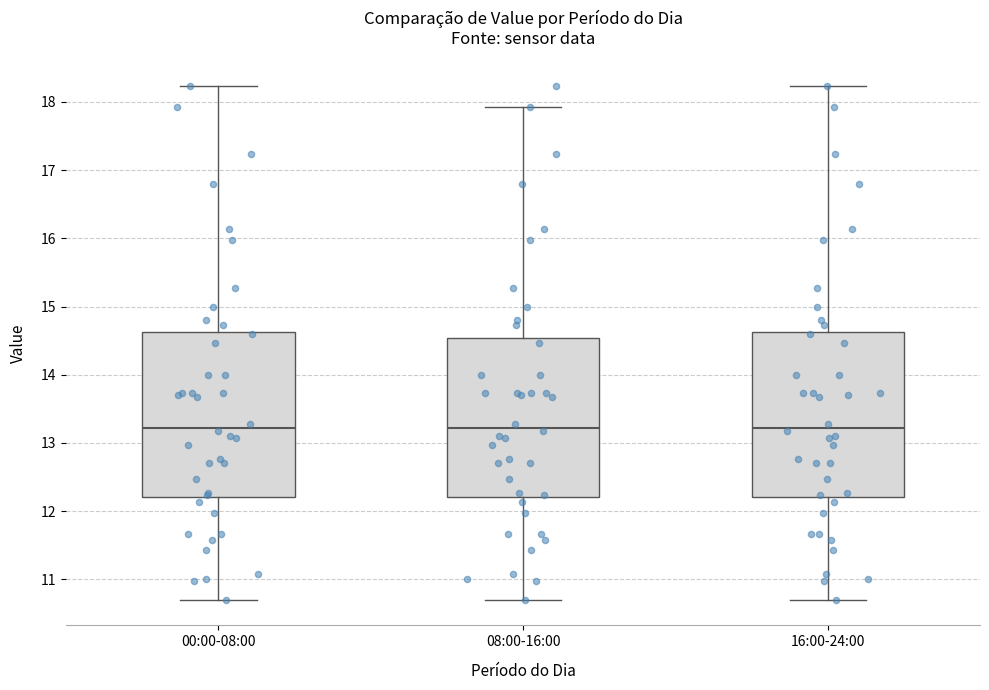

Where is the lower edge of the box for 00:00-08:00 on the y-axis? The values are not printed on the chart, so give them approximately, as read against the axis.

12.2